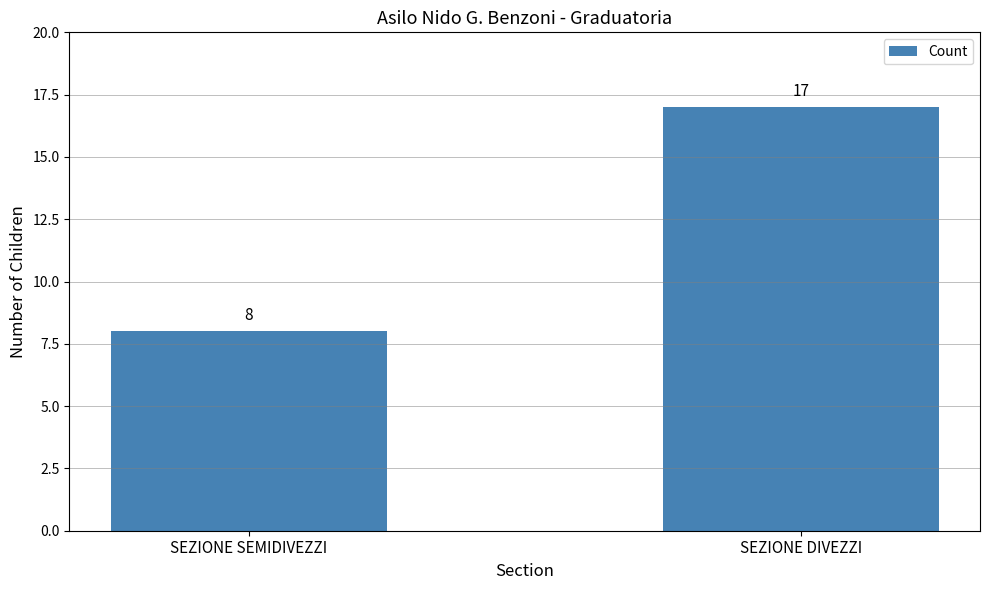

Reading left to right, what are all the values shown in this chart?

SEZIONE SEMIDIVEZZI=8	SEZIONE DIVEZZI=17